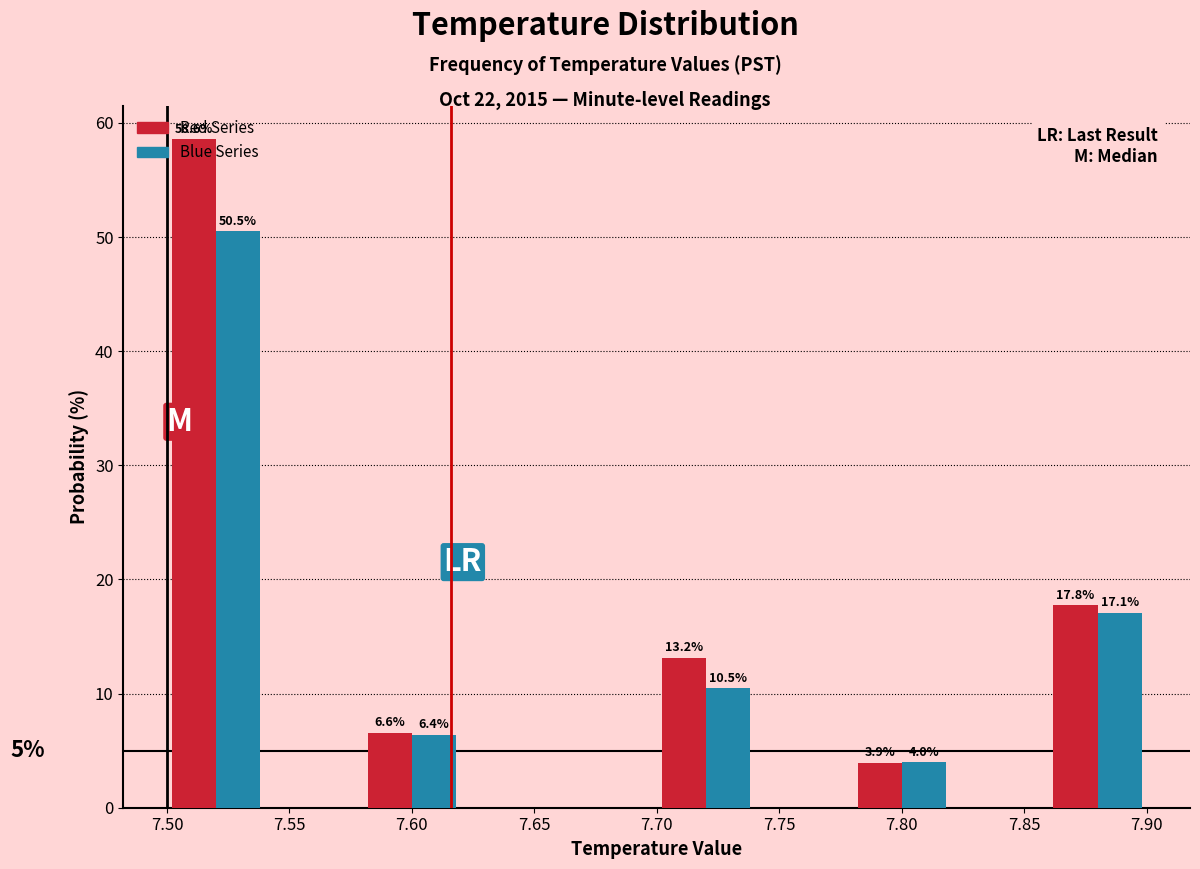

In the Red Series series, which range on the x-axis has the tallest bar?

7.50 to 7.54